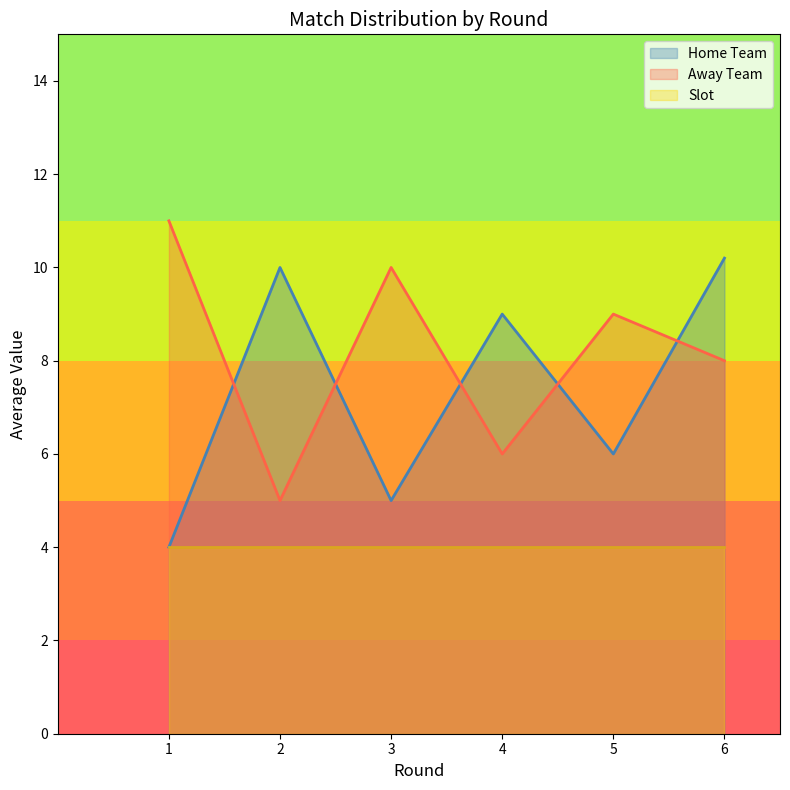

Which series has the largest total across all categories?

Away Team